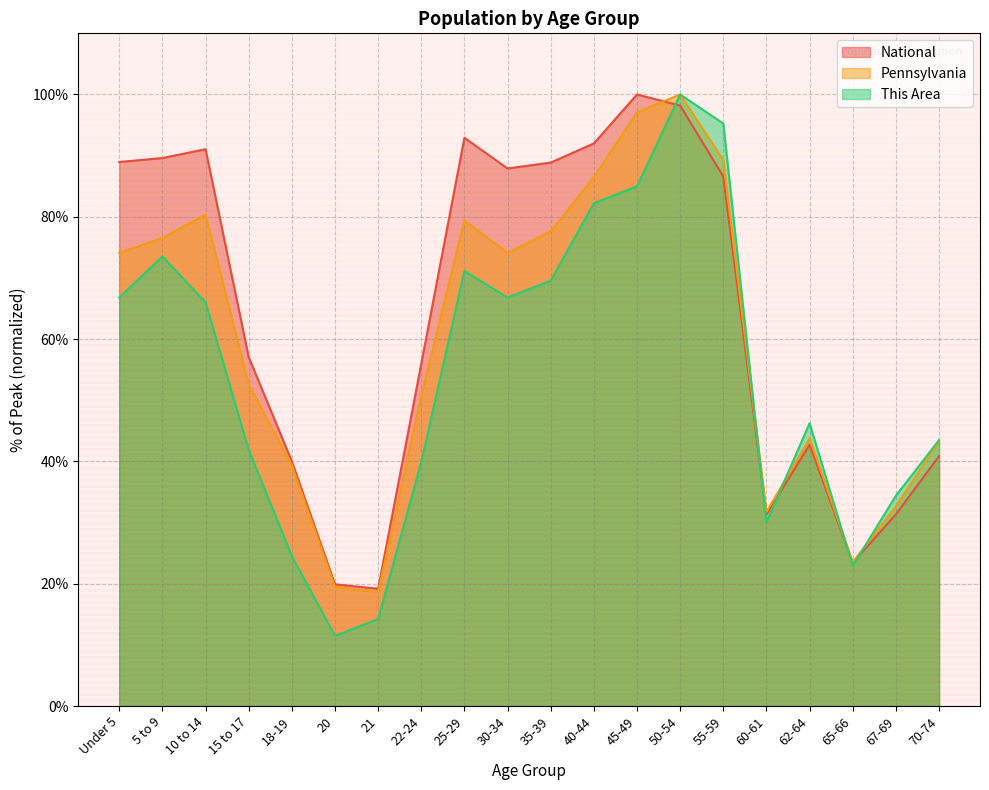

List the series in order of their peak value, lowest first.

This Area, Pennsylvania, National